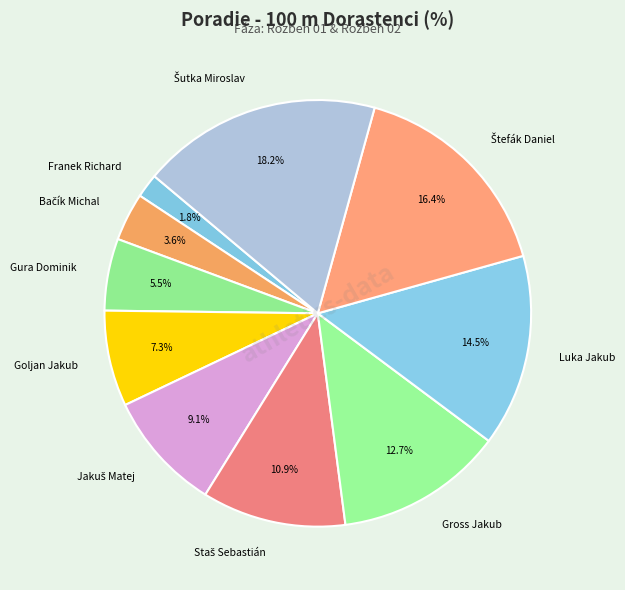

Is there any slice that represents more than half of the pie?

No